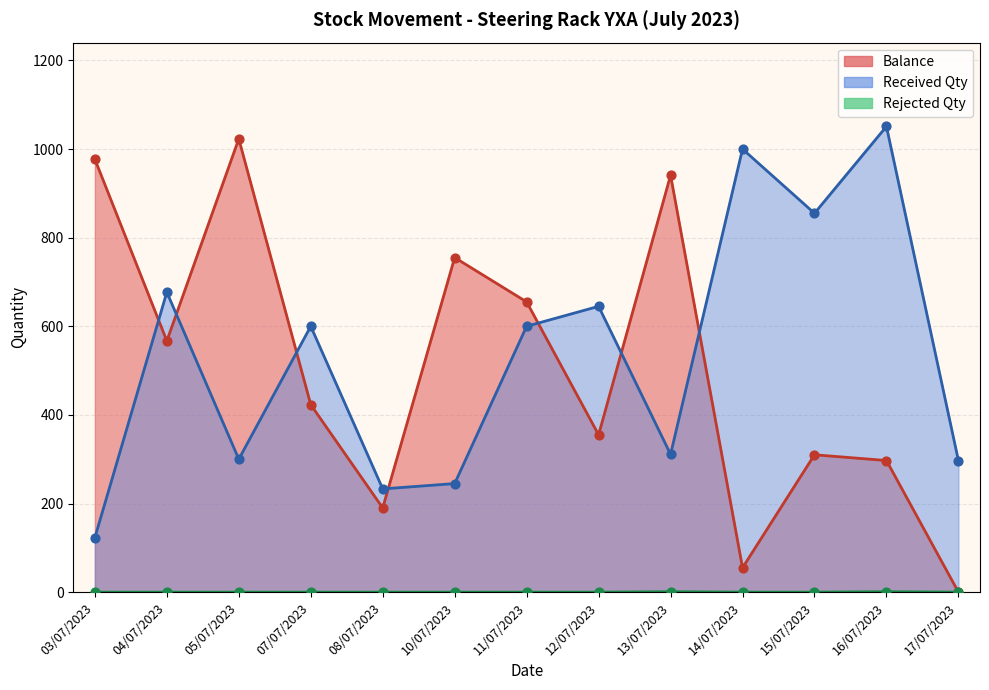

Which series reaches the maximum Y coordinate?

Received Qty